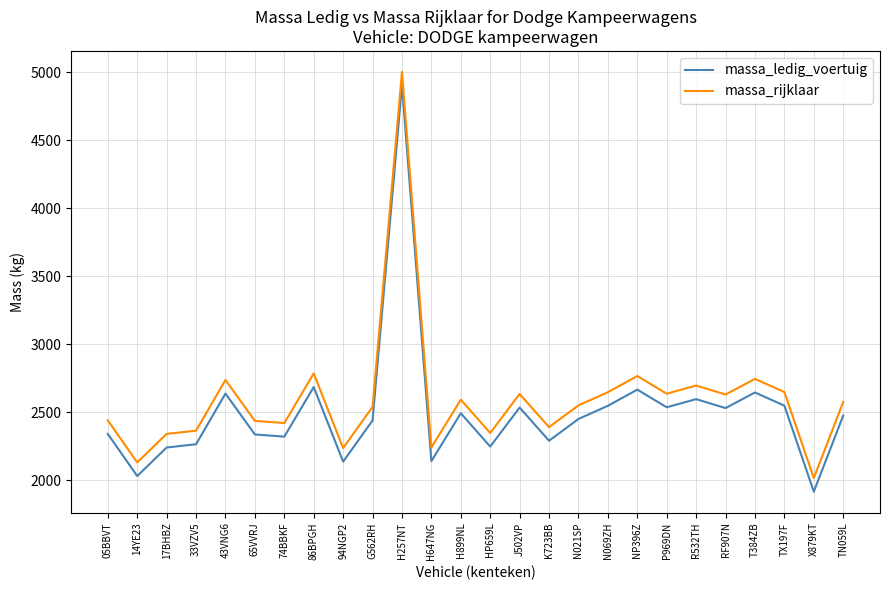

What is the smallest value displayed?

1915